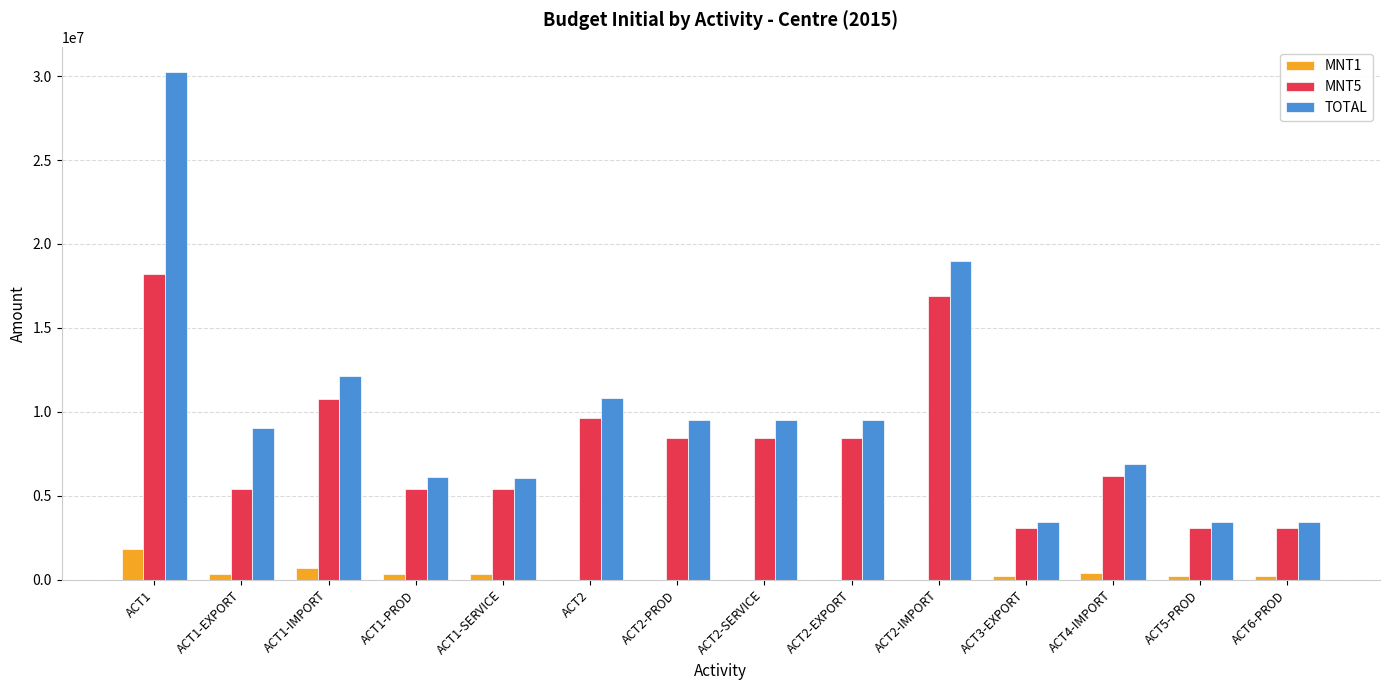

Are the bars grouped side by side (vs. stacked)?

Yes